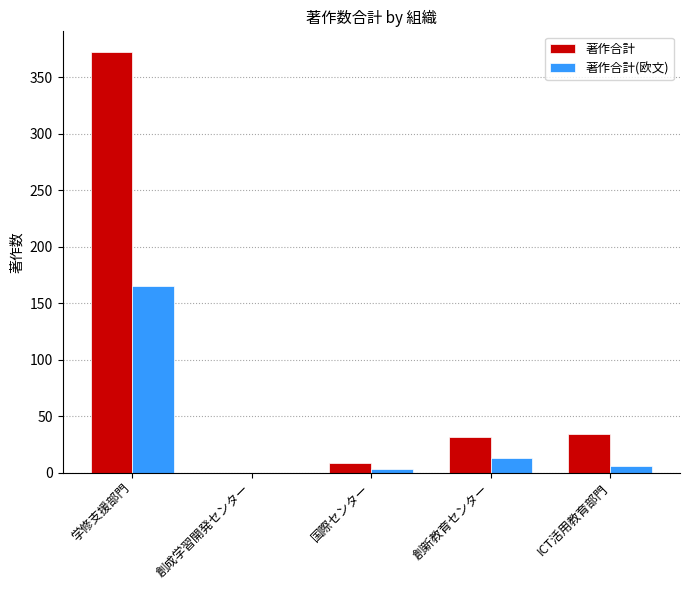

Is the value of 著作合計(欧文) at 学修支援部門 greater than the value of 著作合計 at 創新教育センター?

Yes